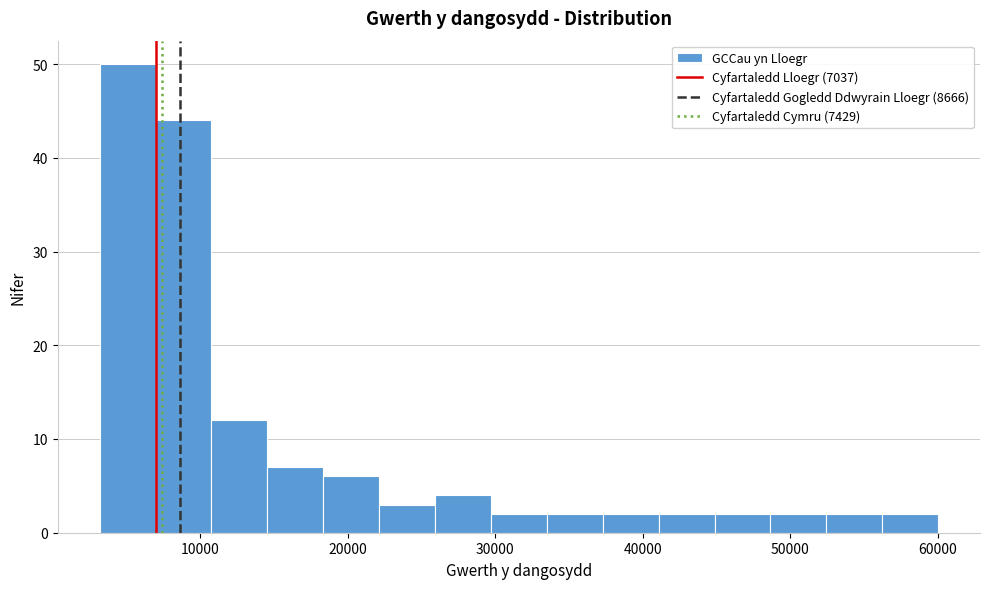

Around what value on the x-axis is the tallest bar? Give the approximate position of its centre, as read against the axis.

5000